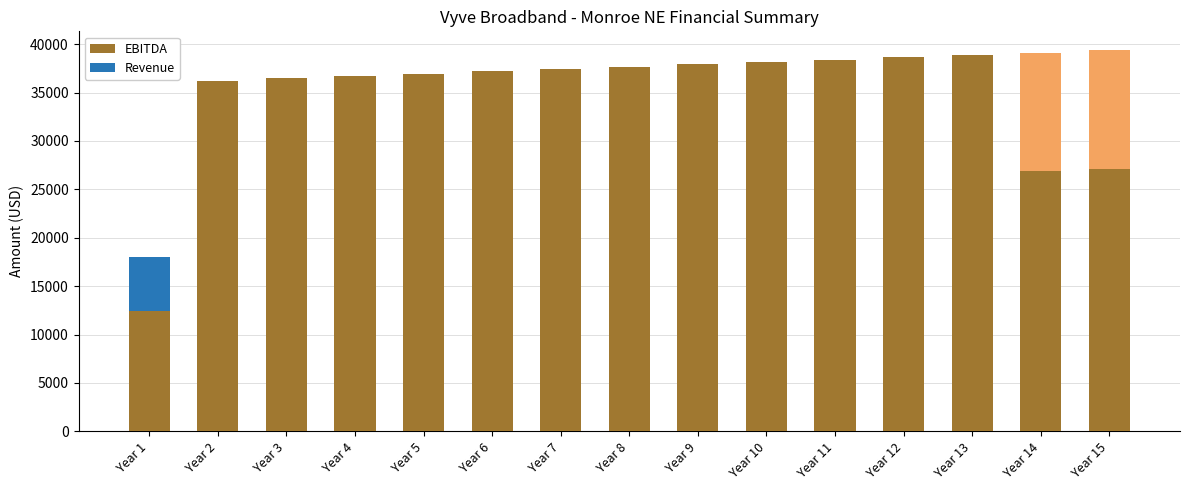

List the labels in order of Revenue value, largest first.

Year 15, Year 14, Year 13, Year 12, Year 11, Year 10, Year 9, Year 8, Year 7, Year 6, Year 5, Year 4, Year 3, Year 2, Year 1